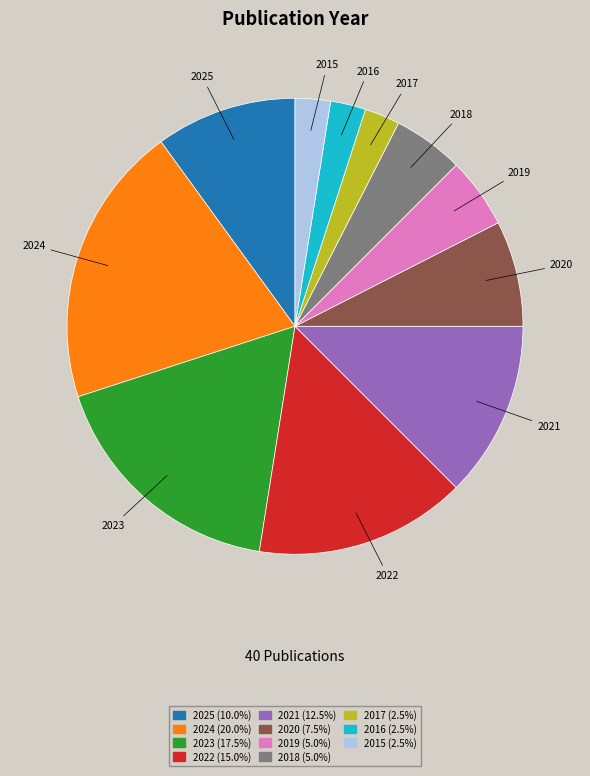

How many segments does this pie chart have?

11